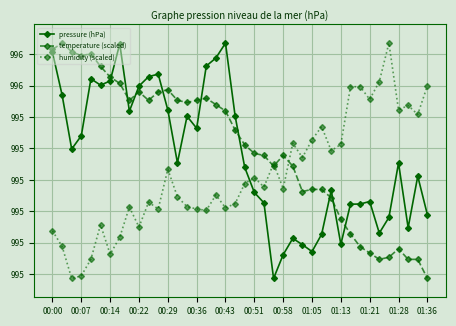

What is the average value of the temperature (scaled) series?

995.4